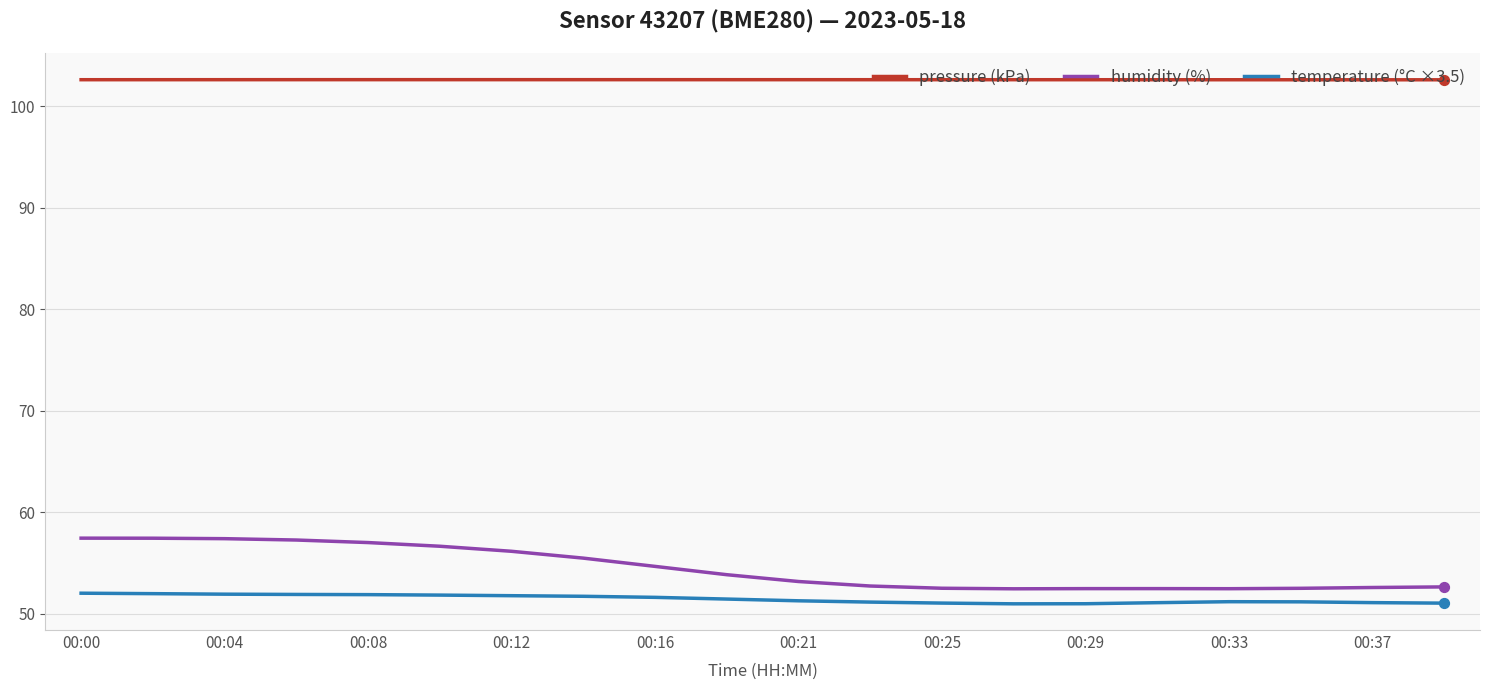

Which series has the largest range (max minus min)?

humidity (%)